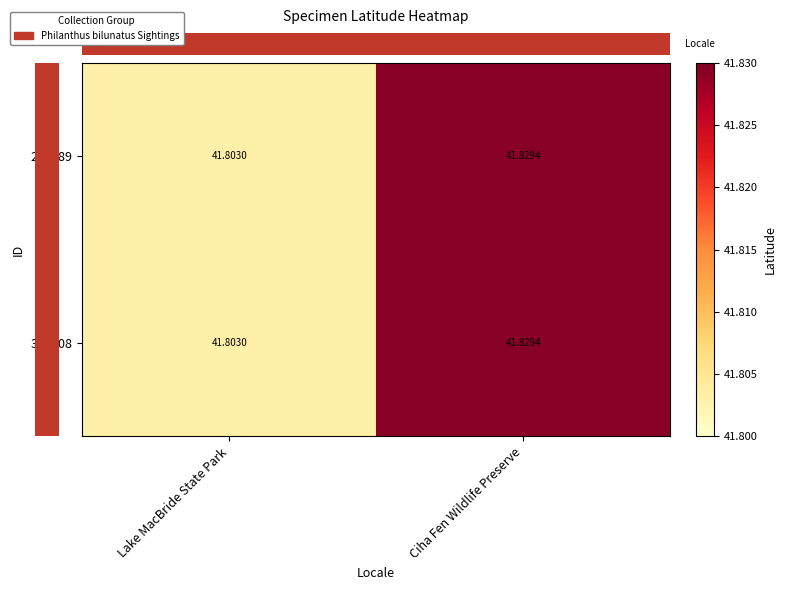

Which category has the highest value across all series?

Ciha Fen Wildlife Preserve